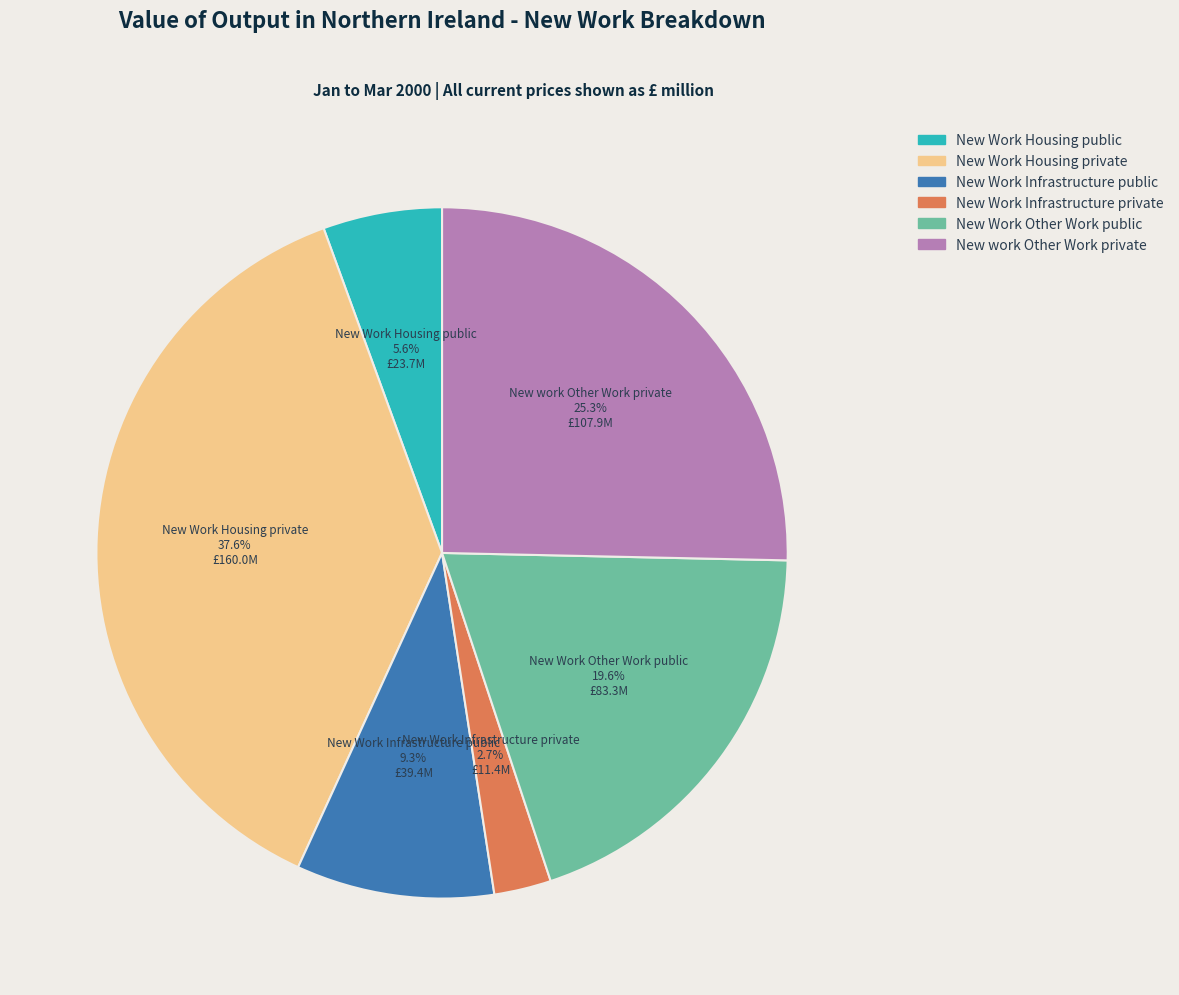

Do New Work Other Work public and New Work Housing public together represent more than half of the pie?

No